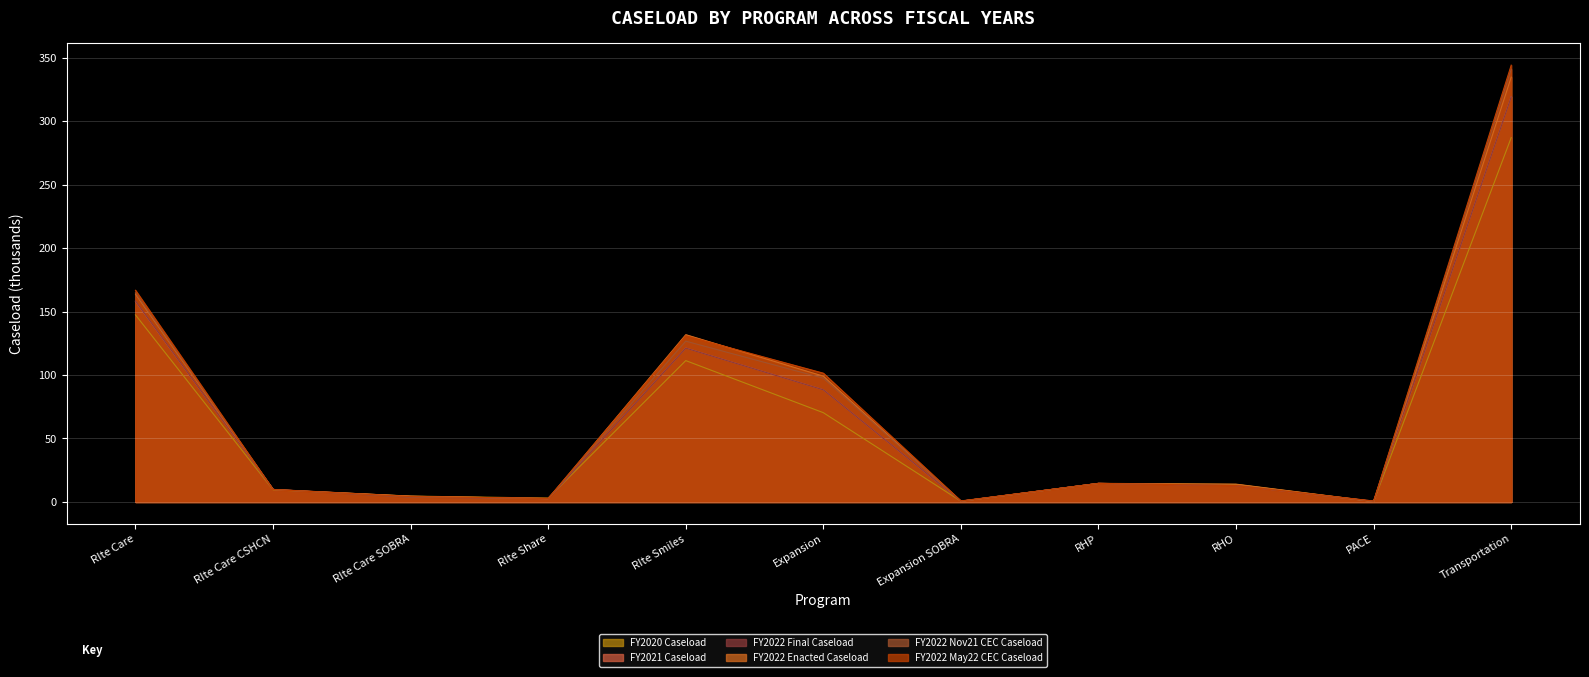

What position from the left is RIte Care CSHCN?

2